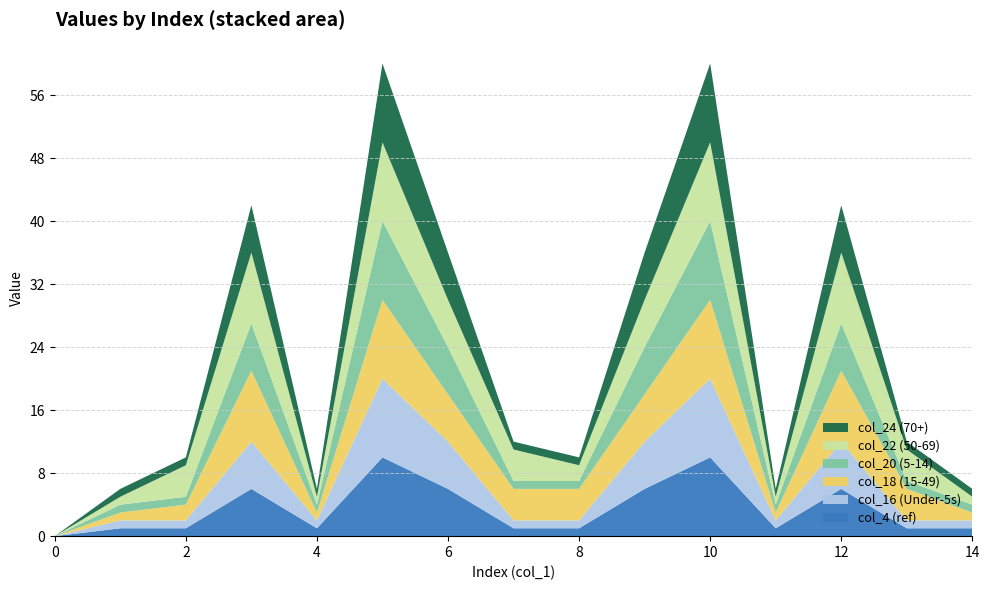

Reading left to right, extract all data points from this chart.

col_4: 0=0	1=1	2=1	3=6	4=1	5=10	6=6	7=1	8=1	9=6	10=10	11=1	12=6	13=1	14=1
col_16: 0=0	1=1	2=1	3=6	4=1	5=10	6=6	7=1	8=1	9=6	10=10	11=1	12=6	13=1	14=1
col_18: 0=0	1=1	2=2	3=9	4=1	5=10	6=6	7=4	8=4	9=6	10=10	11=1	12=9	13=4	14=1
col_20: 0=0	1=1	2=1	3=6	4=1	5=10	6=6	7=1	8=1	9=6	10=10	11=1	12=6	13=1	14=1
col_22: 0=0	1=1	2=4	3=9	4=1	5=10	6=6	7=4	8=2	9=6	10=10	11=1	12=9	13=4	14=1
col_24: 0=0	1=1	2=1	3=6	4=1	5=10	6=6	7=1	8=1	9=6	10=10	11=1	12=6	13=1	14=1